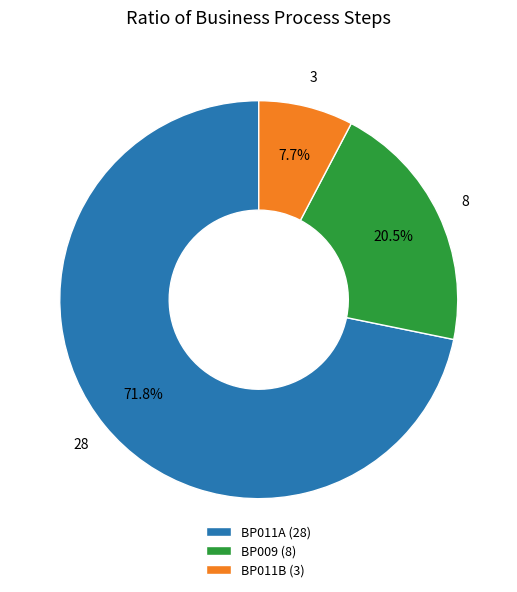

Which slice is the largest?

BP011A (28)